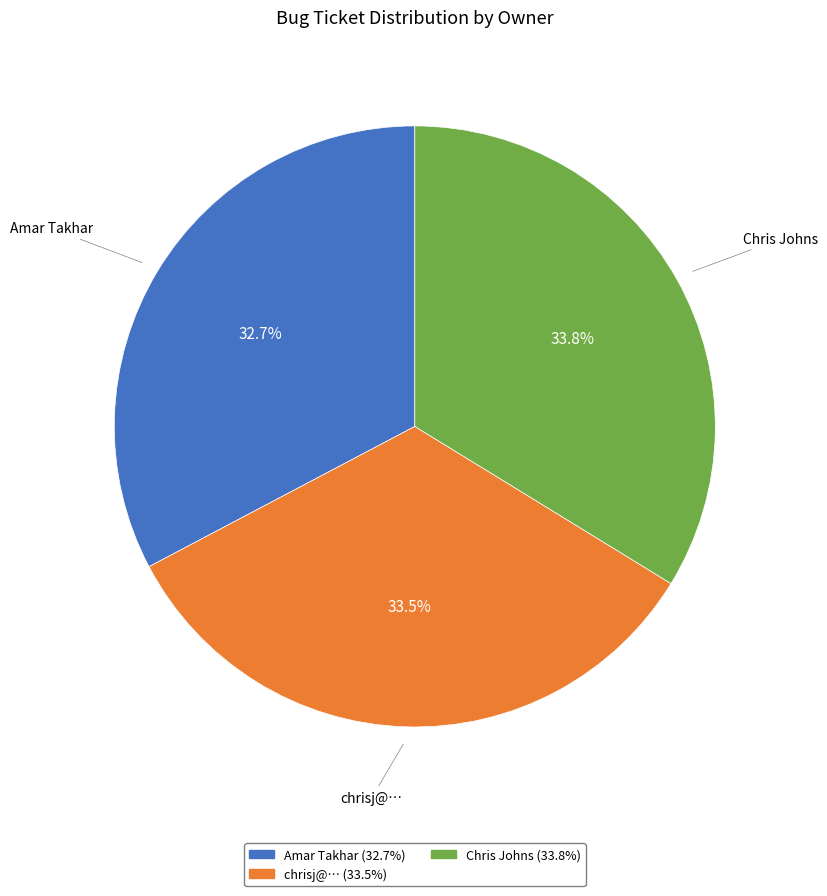

What percentage is NOT represented by chrisj@…?

66.5%